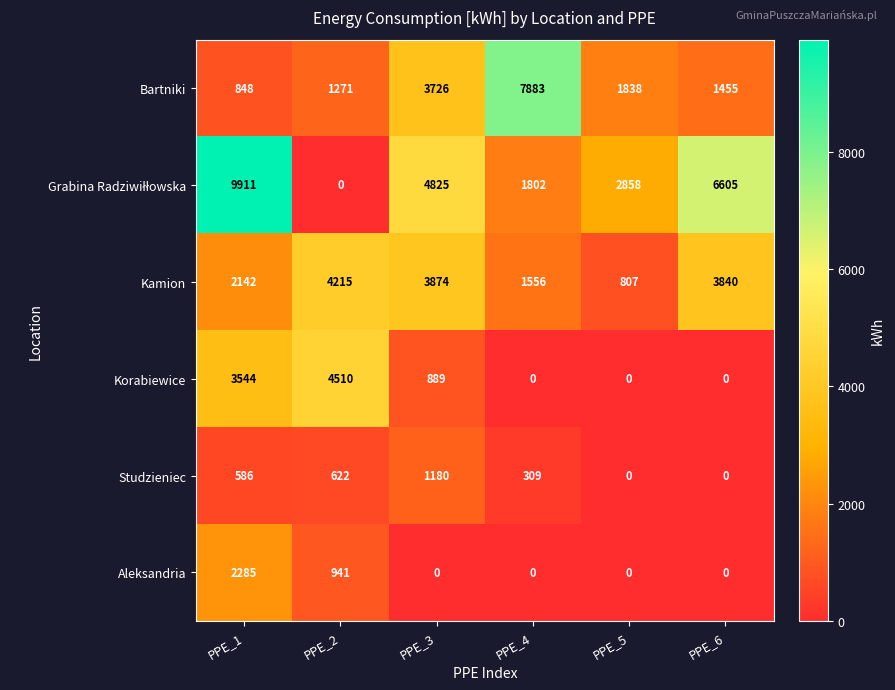

List the labels in order of Kamion value, largest first.

PPE_2, PPE_3, PPE_6, PPE_1, PPE_4, PPE_5